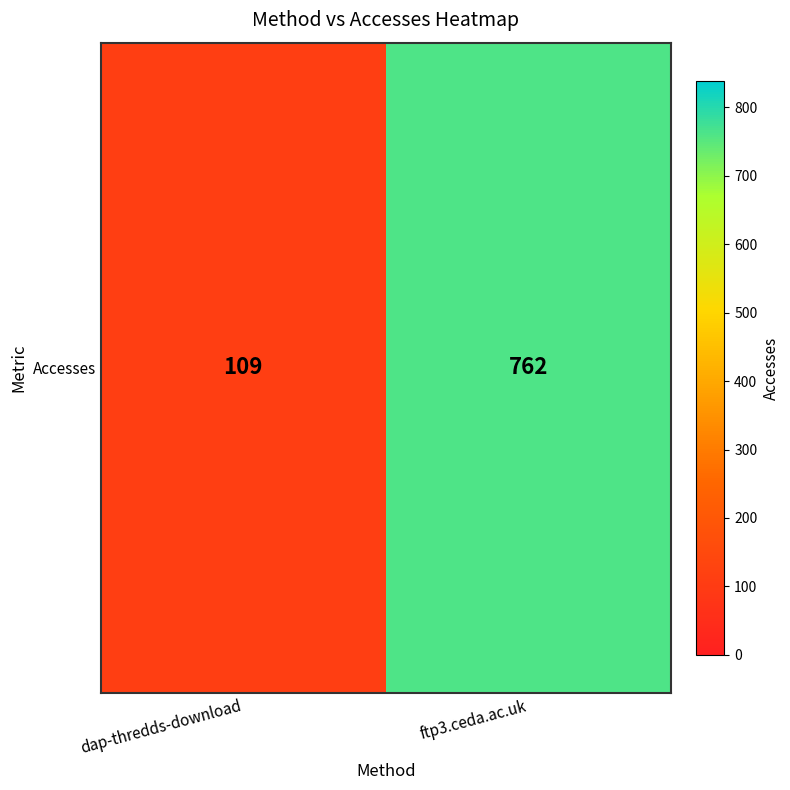

What is the difference between the values at dap-thredds-download and ftp3.ceda.ac.uk?

653